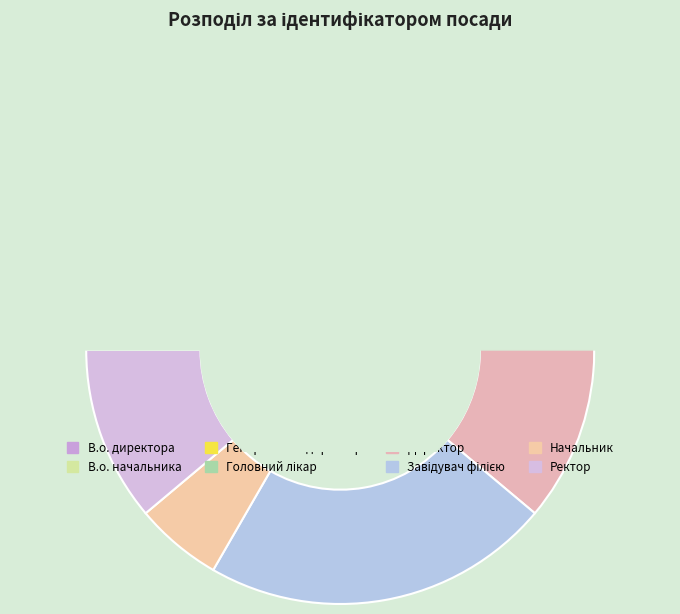

Is there a majority slice in this chart?

No